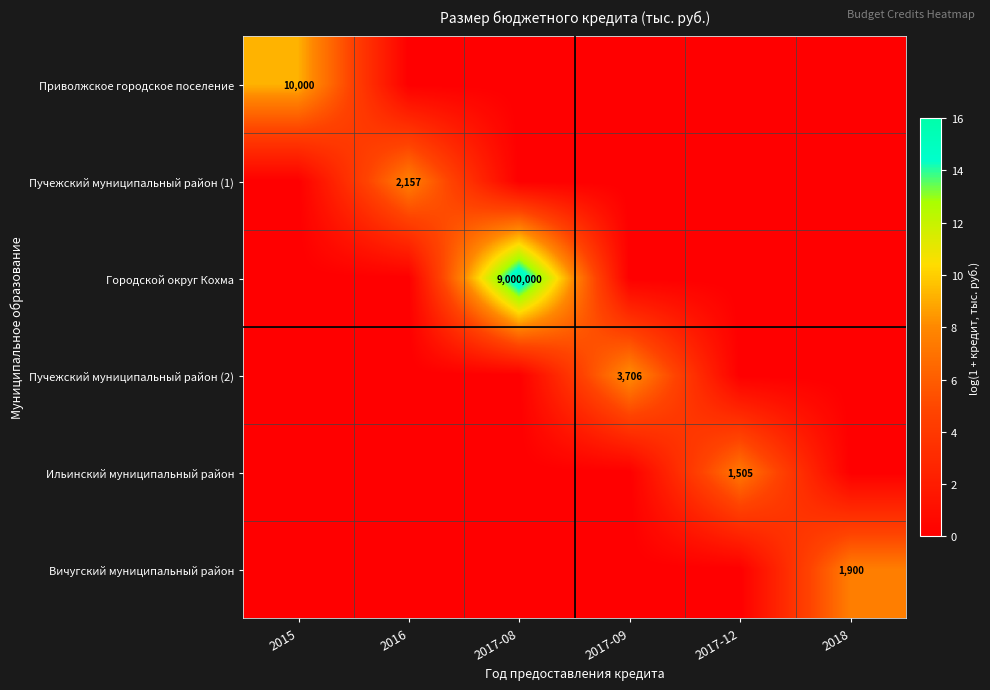

The Вичугский муниципальный район series shows 1900 at 2018. True or false?

True